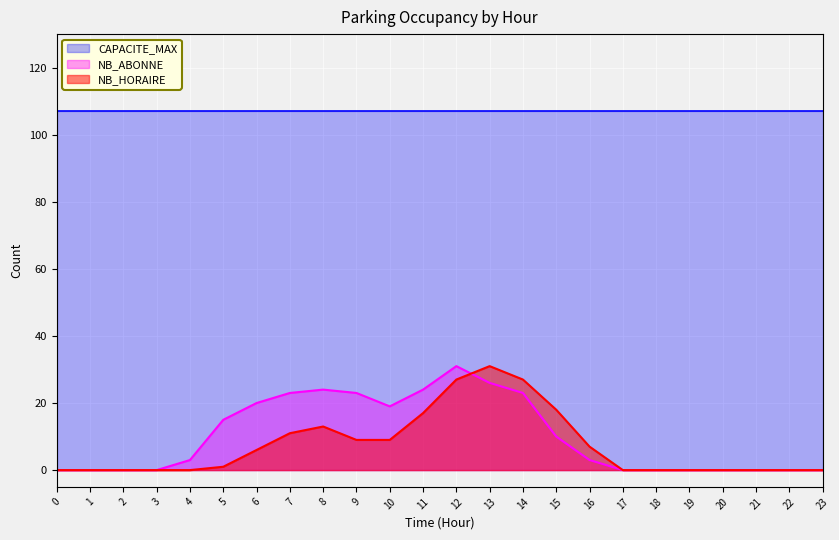

The NB_ABONNE series shows 15 at 21. True or false?

False